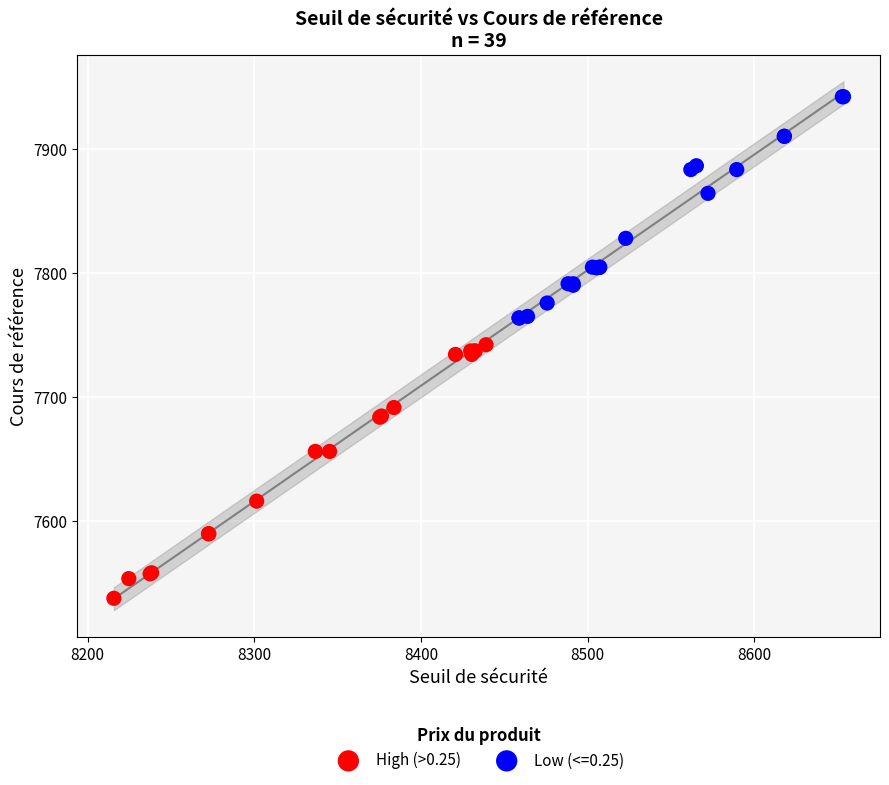

Which series reaches the maximum Y coordinate?

Low (<=0.25)